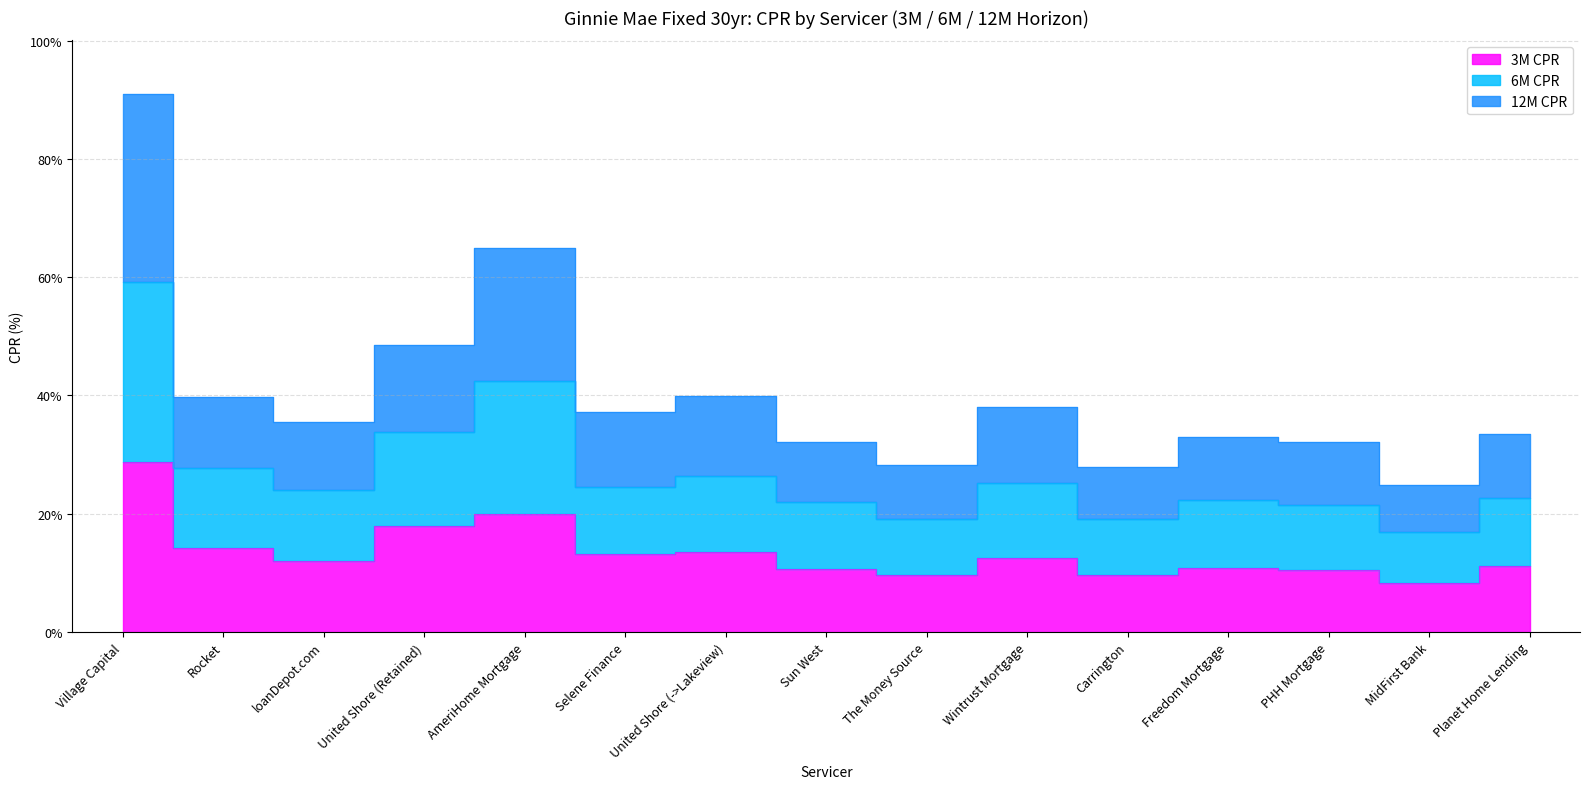

What are all the series names shown in the legend?

3M CPR, 6M CPR, 12M CPR